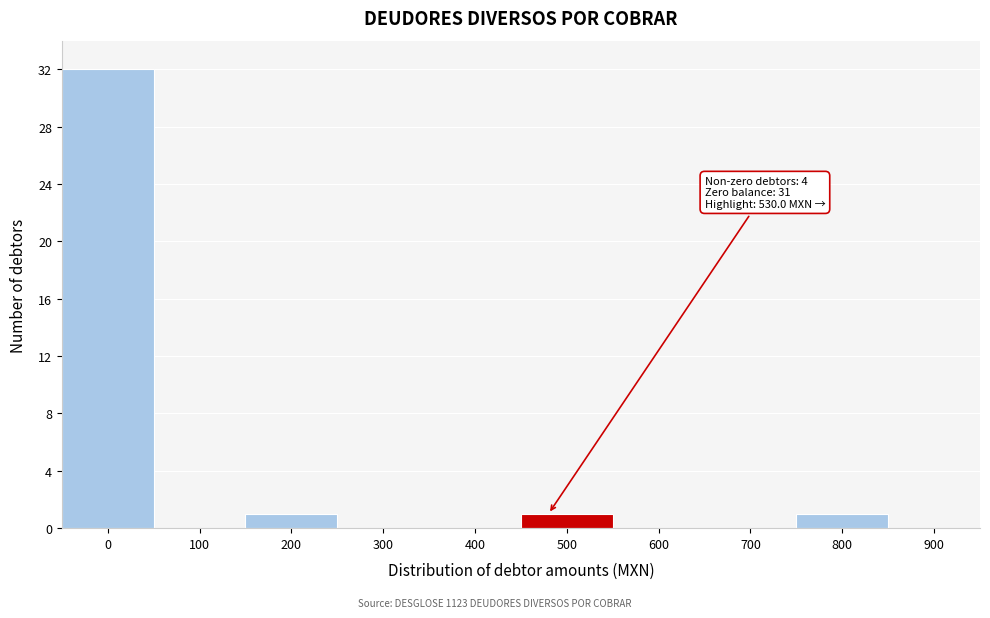

The chart shows a value of -17 at 600. True or false?

False